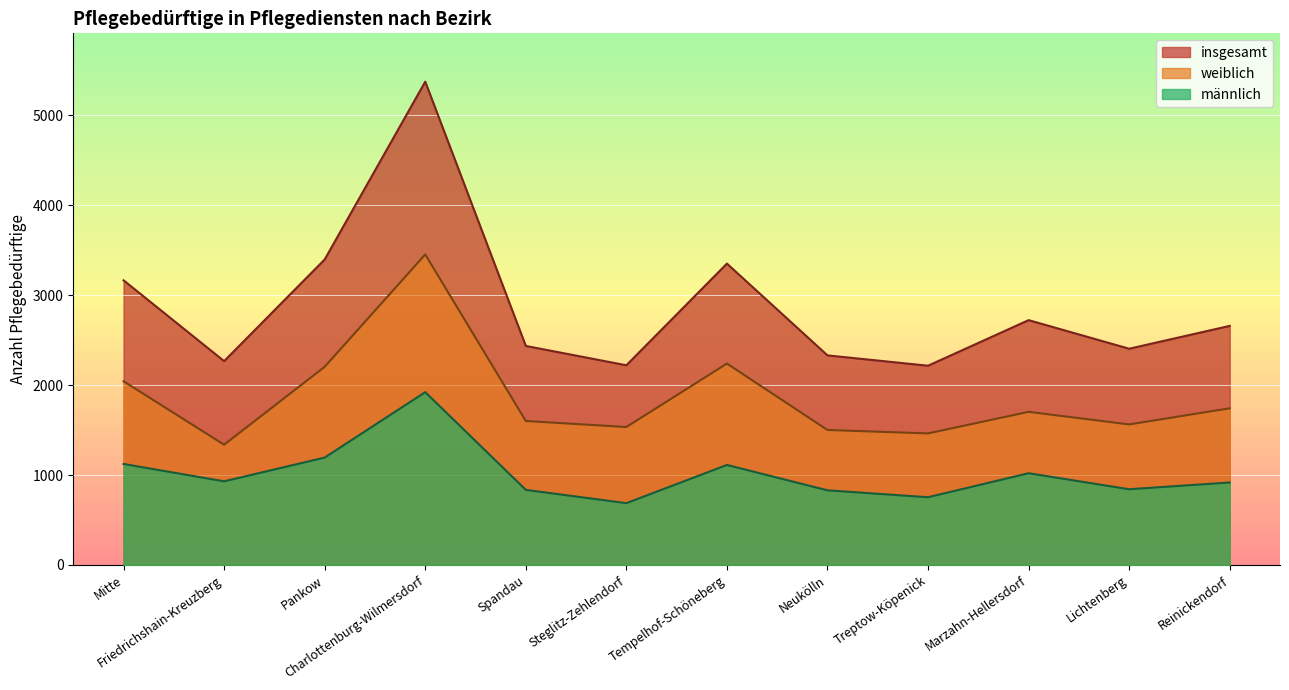

Reading left to right, transcribe all the data shown in this chart.

männlich: 1123	930	1194	1922	835	687	1112	830	753	1020	842	917
weiblich: 2043	1337	2204	3454	1601	1534	2240	1501	1463	1703	1563	1742
insgesamt: 3166	2267	3398	5376	2436	2221	3352	2331	2216	2723	2405	2659